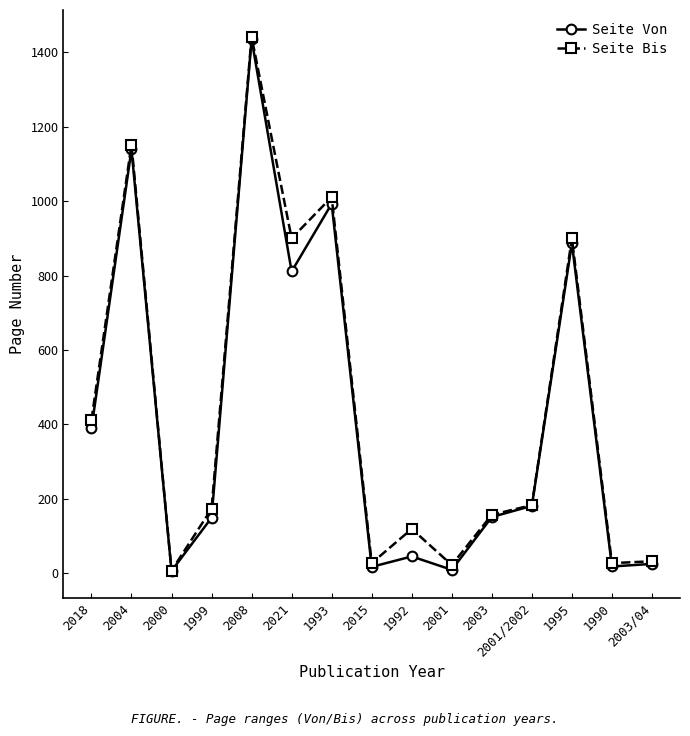

Between 2001 and 2001/2002, which series saw the biggest shift?

Seite Von